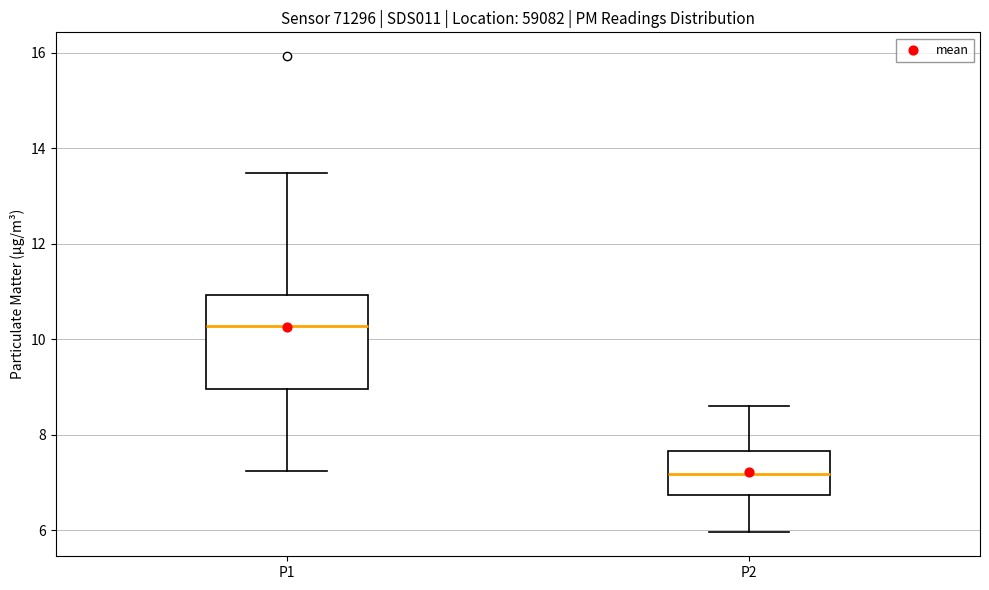

Reading left to right, transcribe this box plot: for each box, give where its median line is, the range the box spans, and where its two whiskers end, as read against the y-axis. The values are not printed on the chart, so give them approximately, as read against the axis.

P1: median 10.2, box 9.0 to 11.0, whiskers 7.2 to 13.4
P2: median 7.2, box 6.8 to 7.6, whiskers 6.0 to 8.6